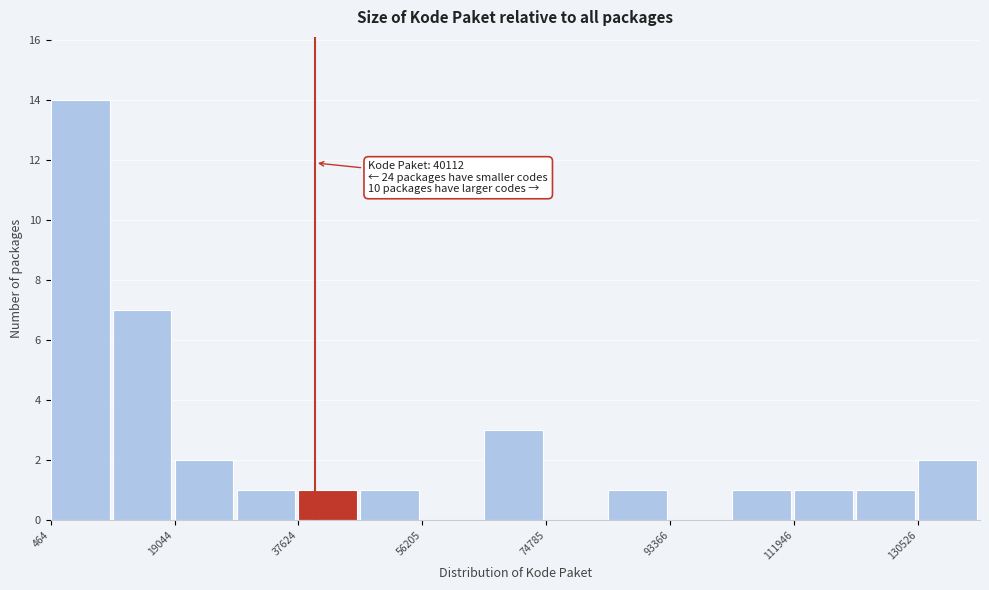

Which range on the x-axis has the tallest bar?

0 to 10000